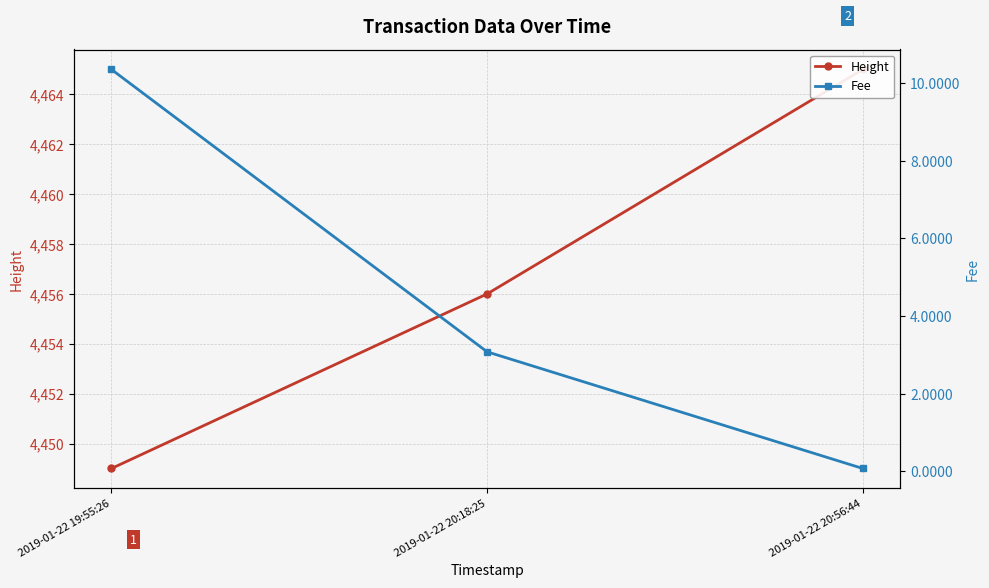

What is the minimum value for Fee?

0.1